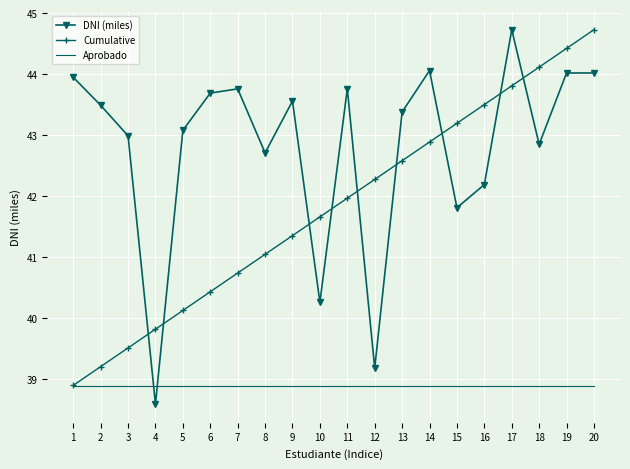

What is the spread (max minus min) of values at 8?

3.8